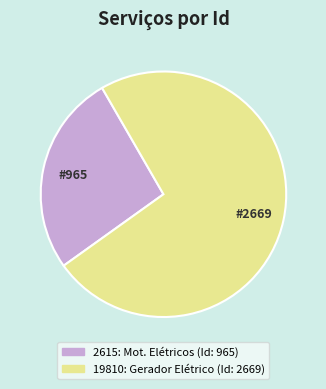

Is there a majority slice in this chart?

Yes